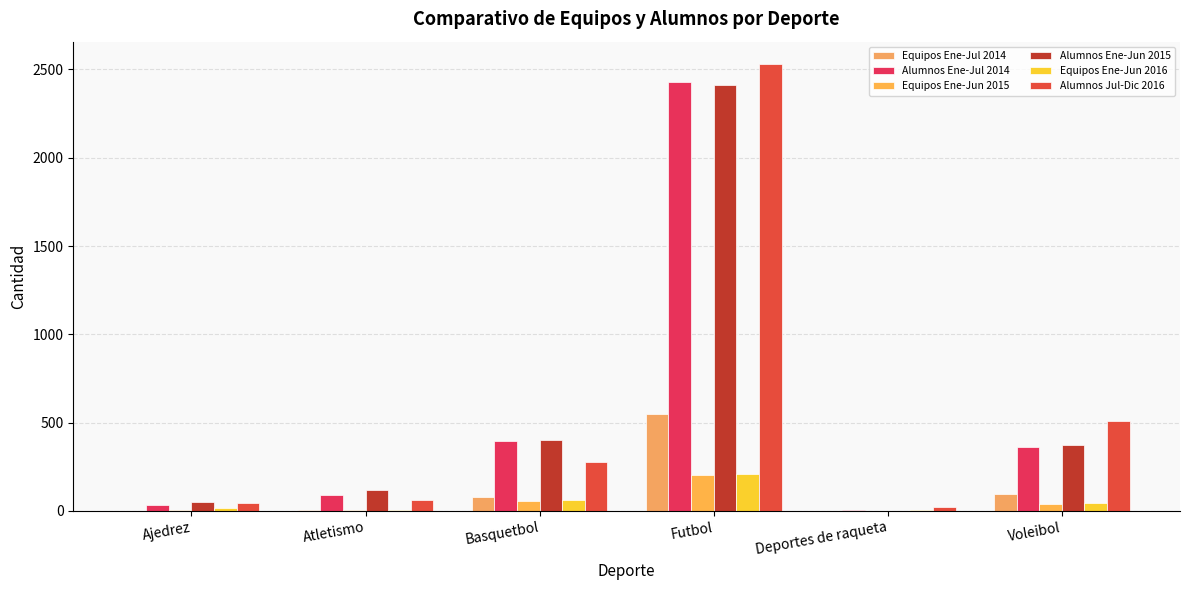

What is the value of the Equipos Ene-Jun 2015 bar at the 4th from the left?

205